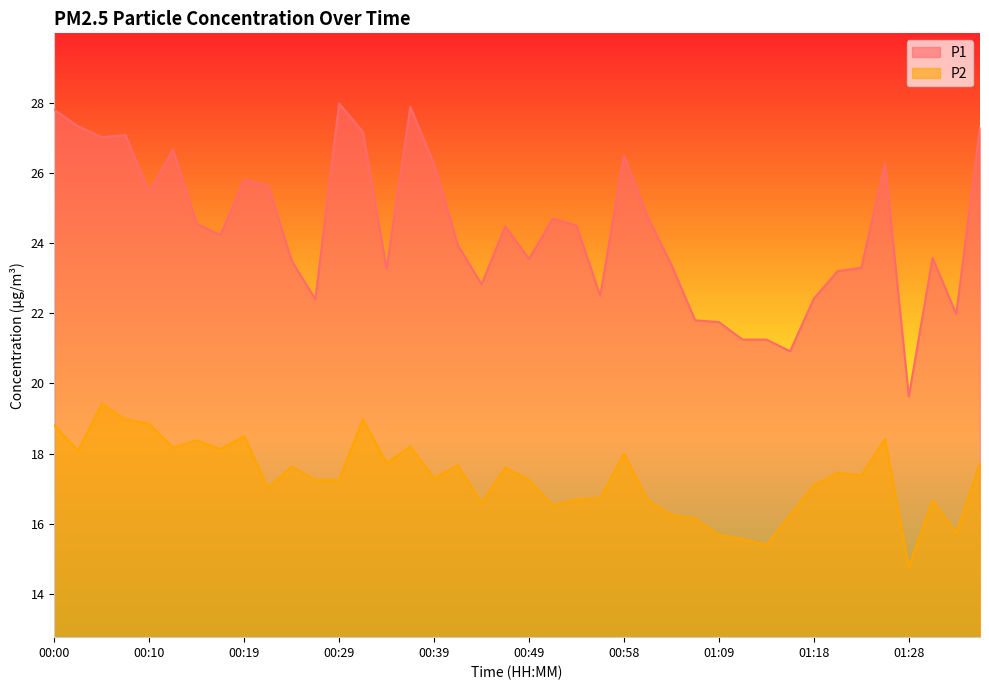

List the series in order of their overall mean, lowest first.

P2, P1